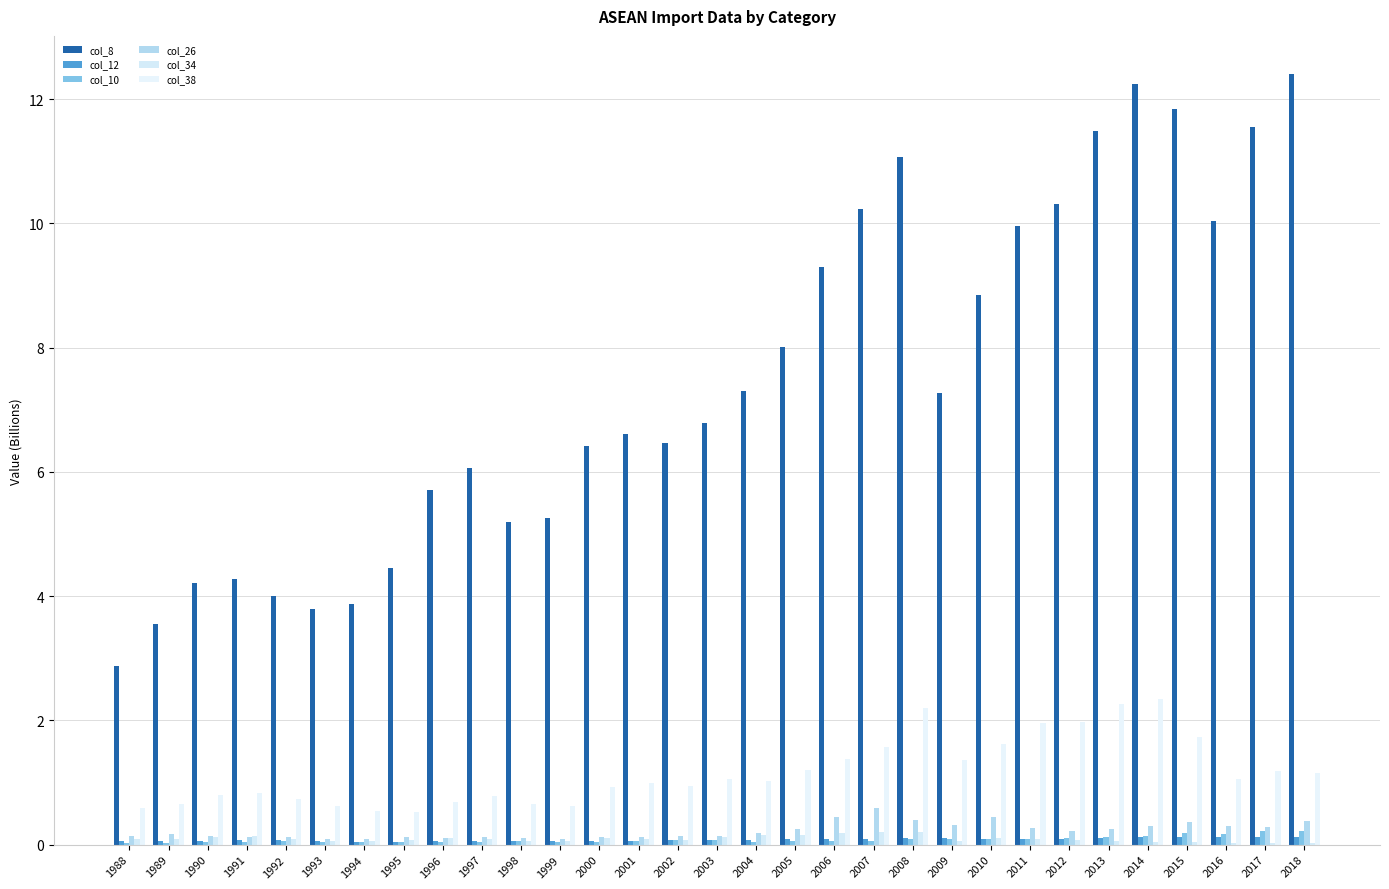

True or false: col_12 has a value of 0.1 at 2003.

False